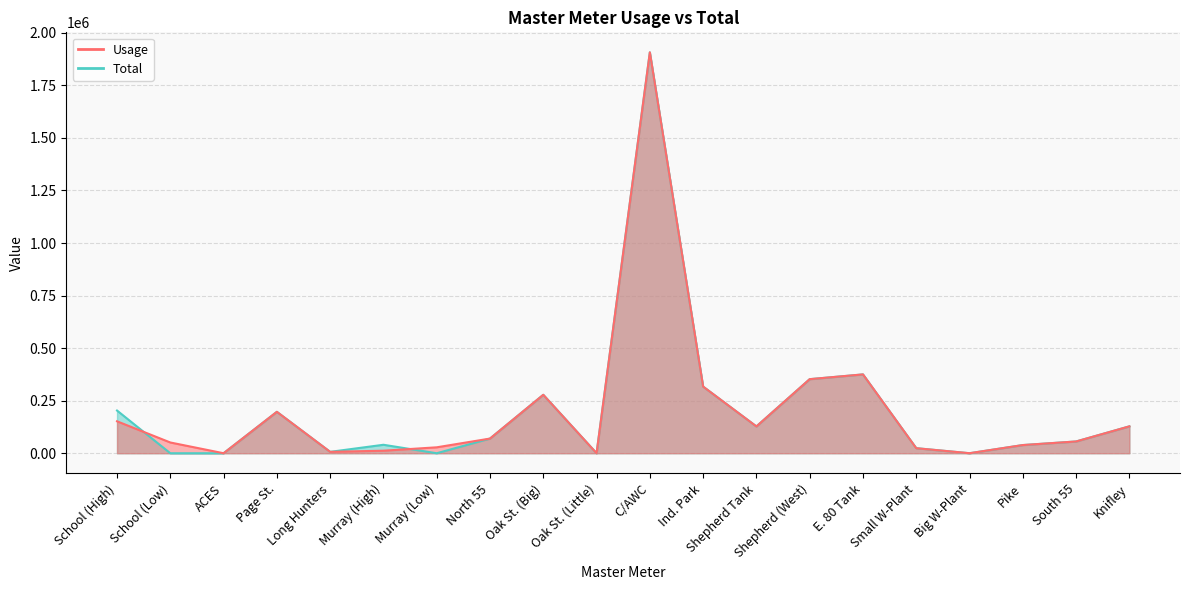

Which series has the widest spread of values?

Usage